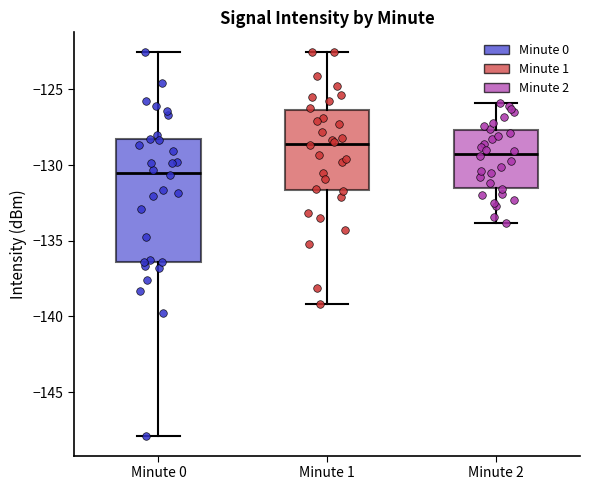

Which box's median line is the highest?

Minute 1